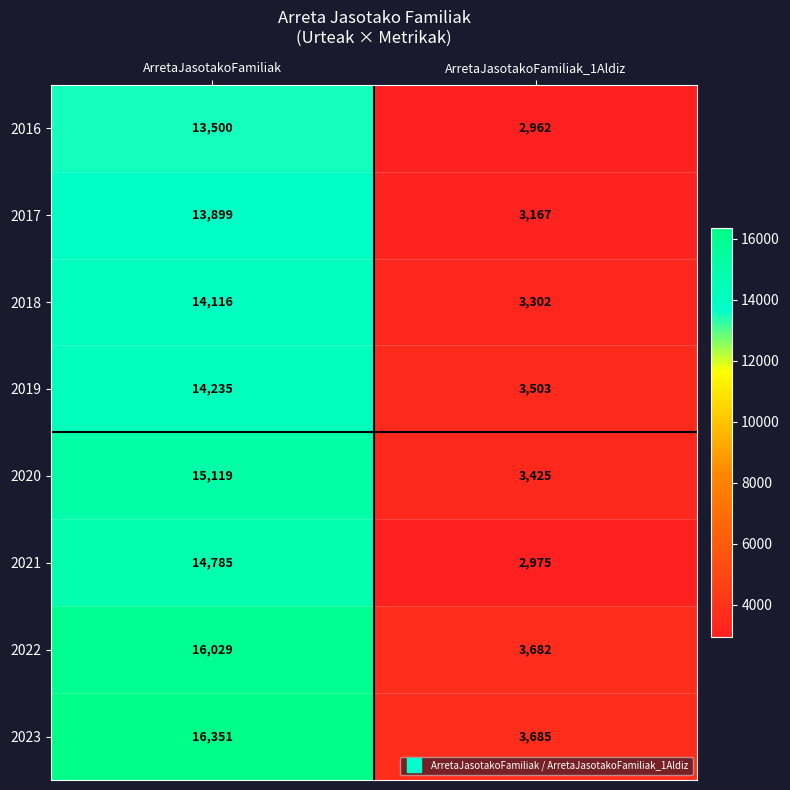

What is the maximum value shown in the chart?

16351